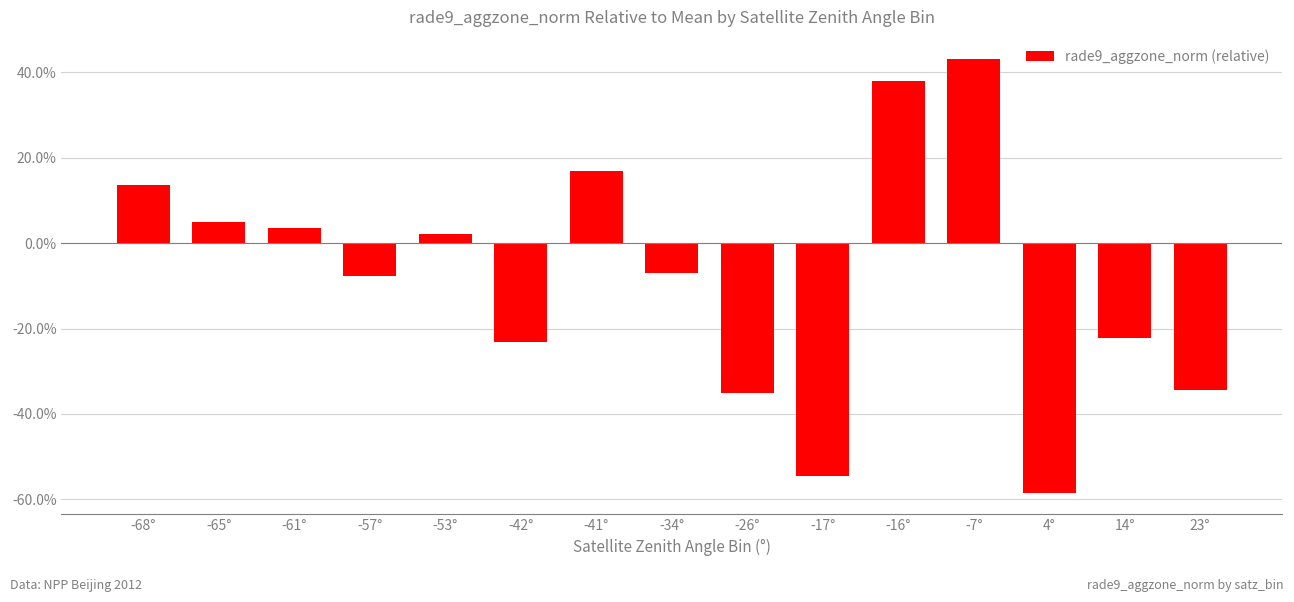

Are the bars horizontal?

No